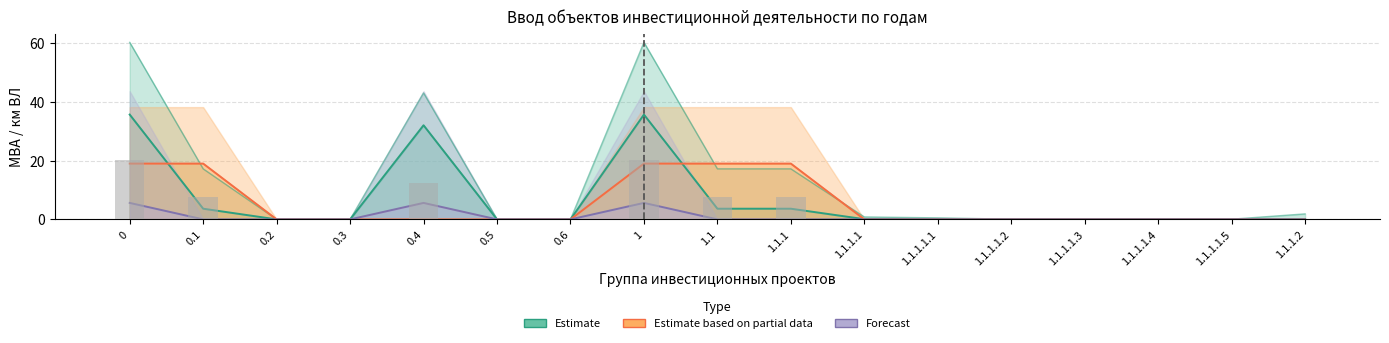

Is the value of МВА (корр 2025) at 1.1.1.1.4 greater than the value of МВА (план) at 0?

No